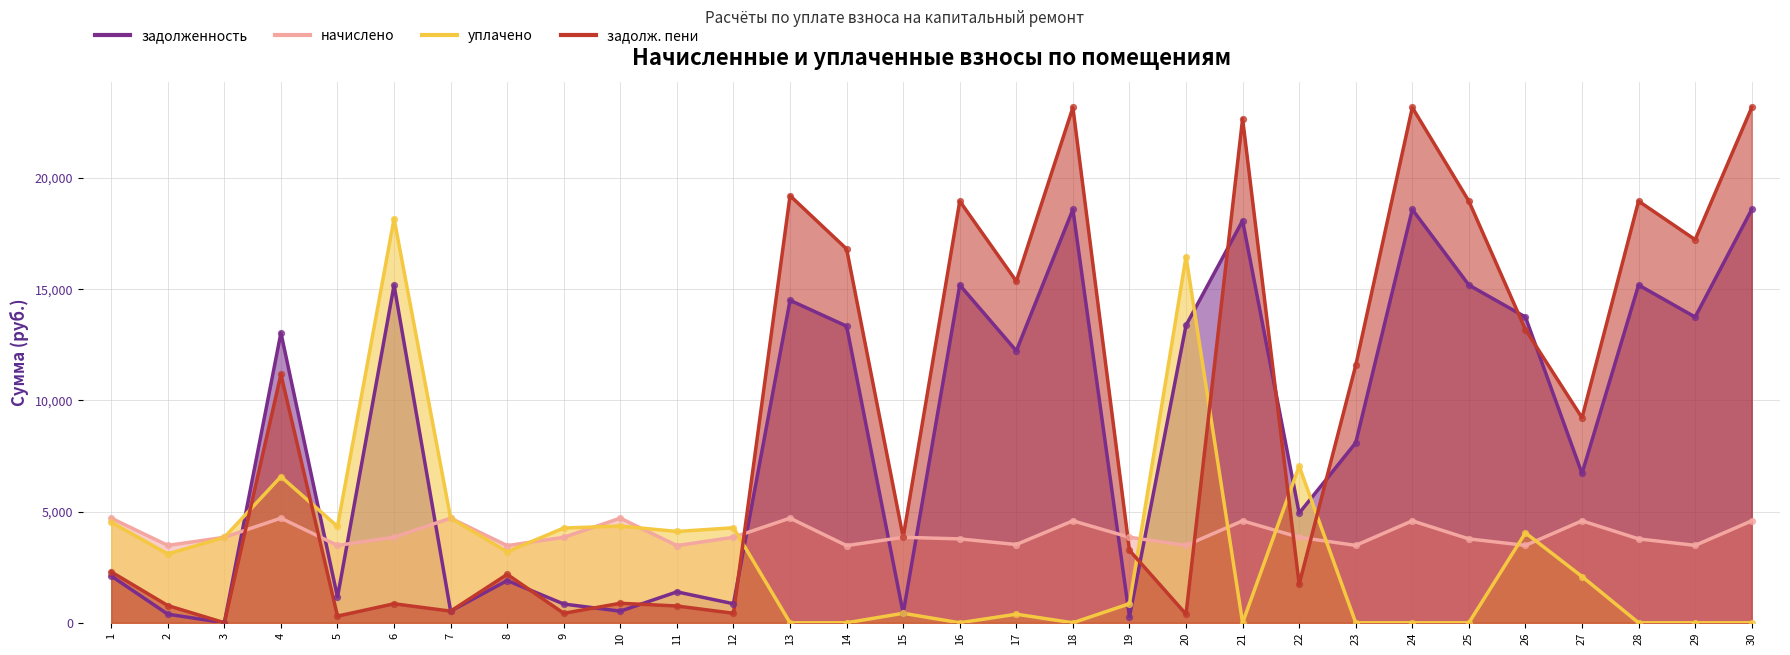

Which series has the largest total across all categories?

задолж. пени